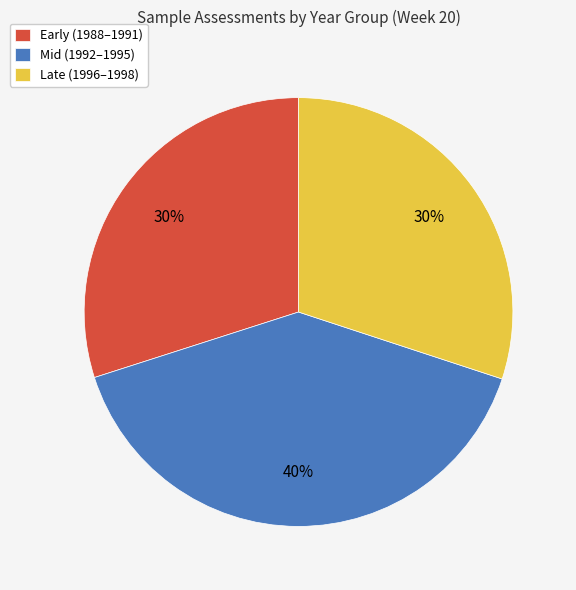

Which has a higher value, Mid (1992–1995) or Early (1988–1991)?

Mid (1992–1995)